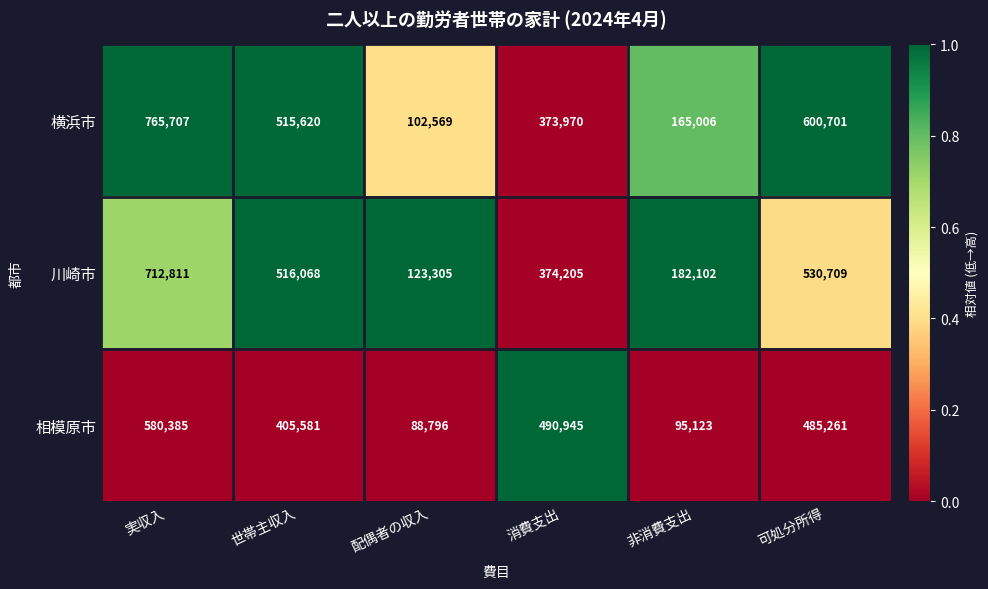

Where is 川崎市 nearest to the value 418058?

消費支出